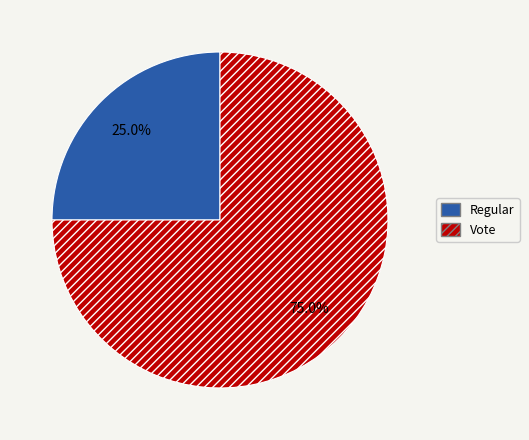

What is the majority slice?

Vote